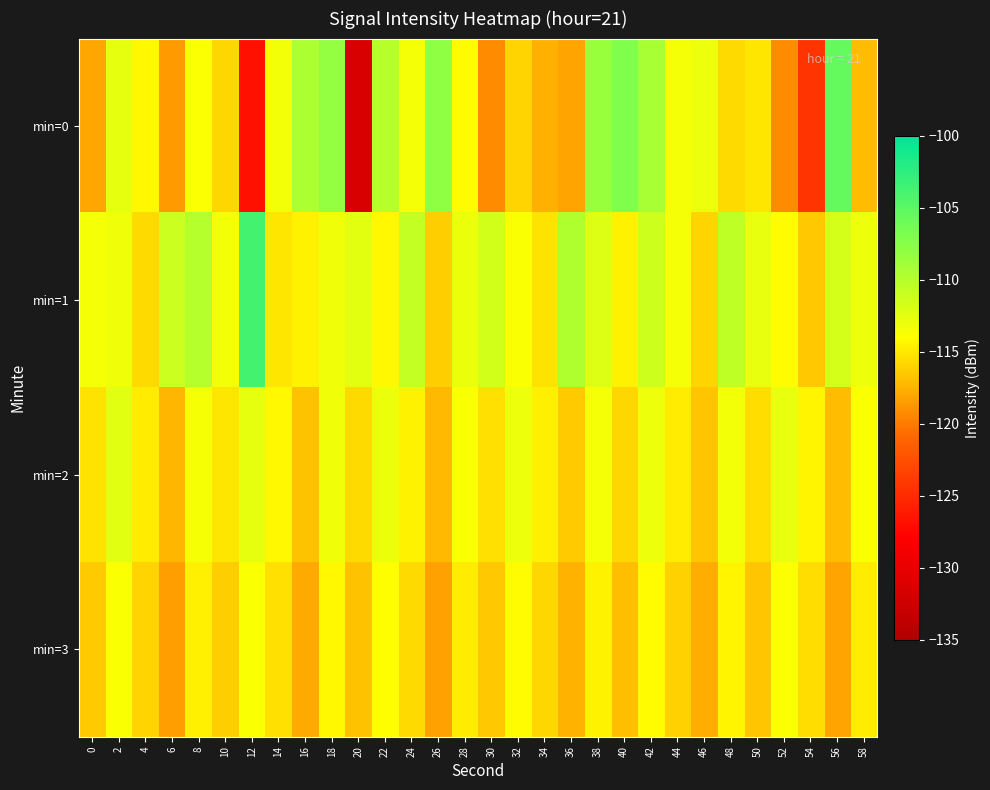

Rank the series by their maximum value, from highest to lowest.

min=1, min=0, min=2, min=3